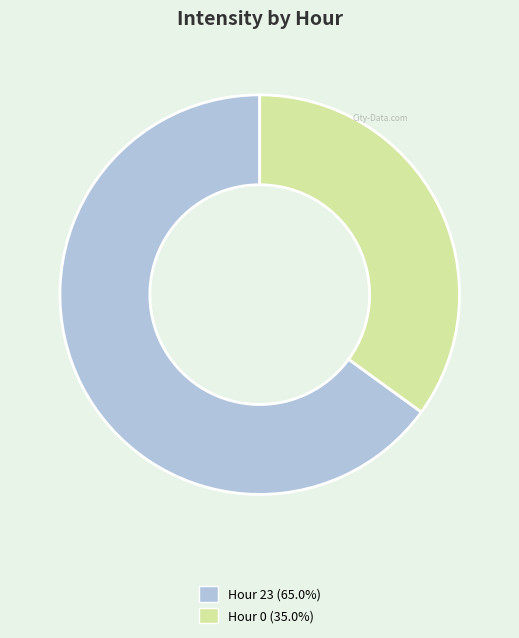

Is there a majority slice in this chart?

Yes